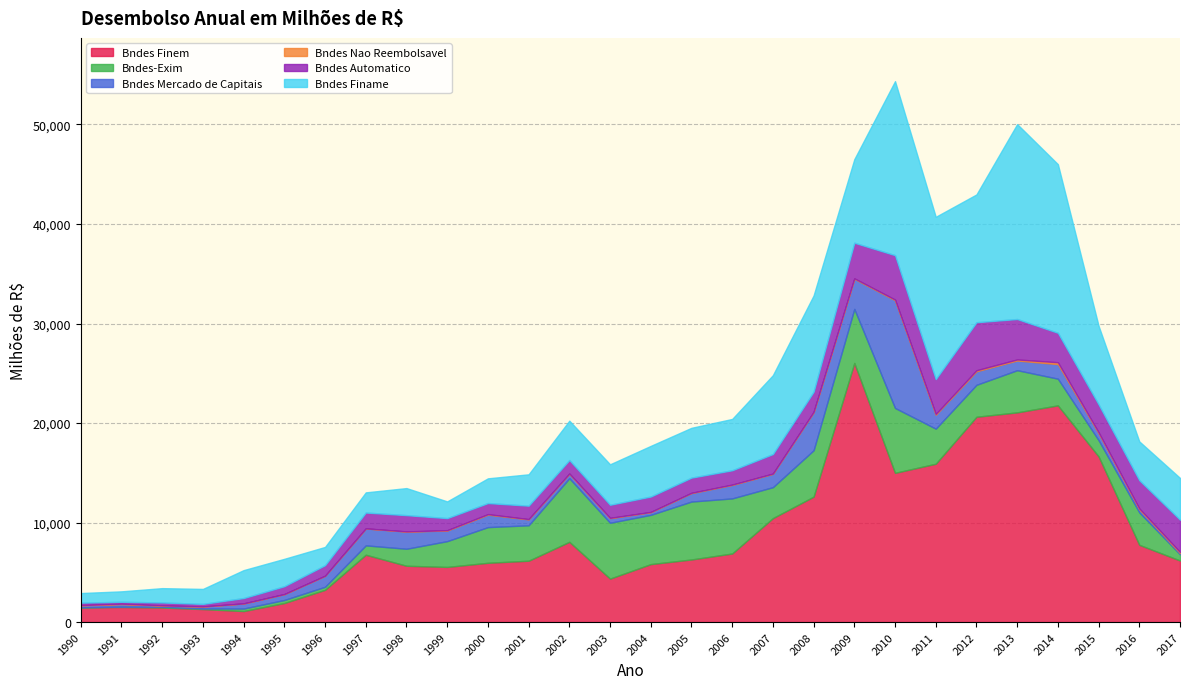

True or false: Bndes Nao Reembolsavel and Bndes Automatico cross at least once.

False